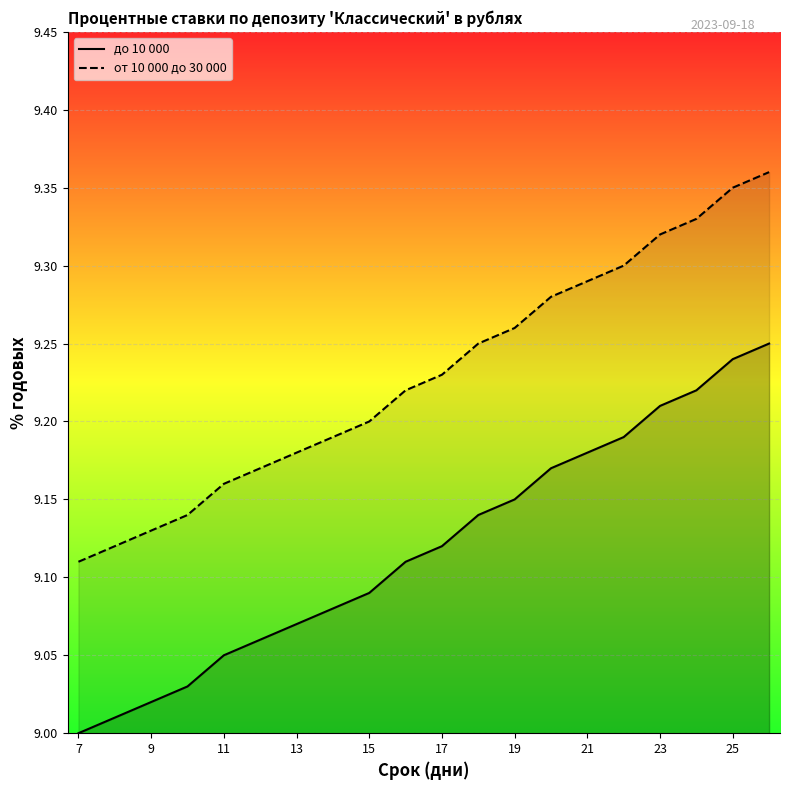

What is the total value across all series at 13?

18.2